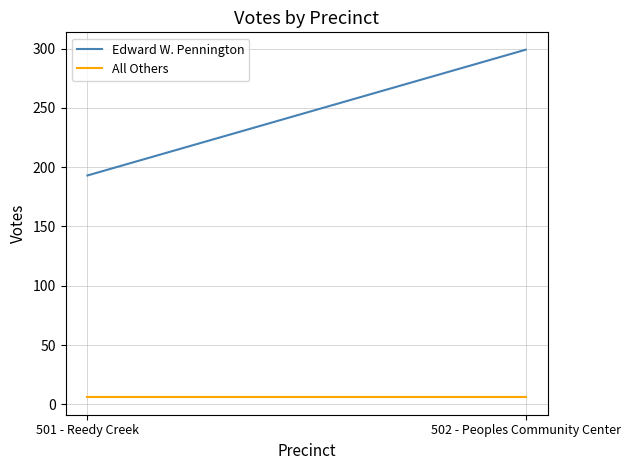

What is the sum of the Edward W. Pennington values at 501 - Reedy Creek and 502 - Peoples Community Center?

492